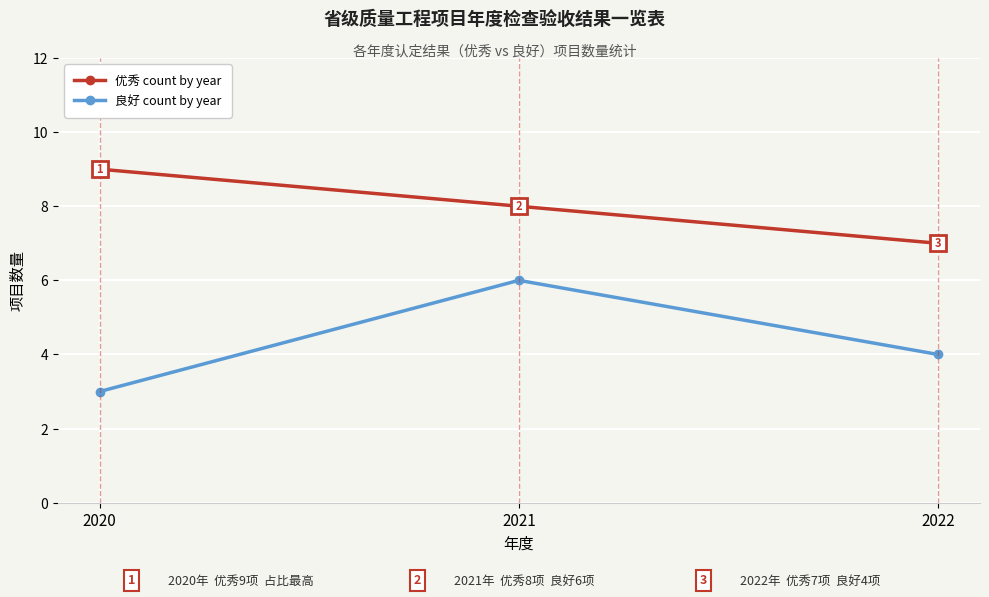

Reading left to right, list all the values displayed in this chart.

优秀 count by year: 9	8	7
良好 count by year: 3	6	4